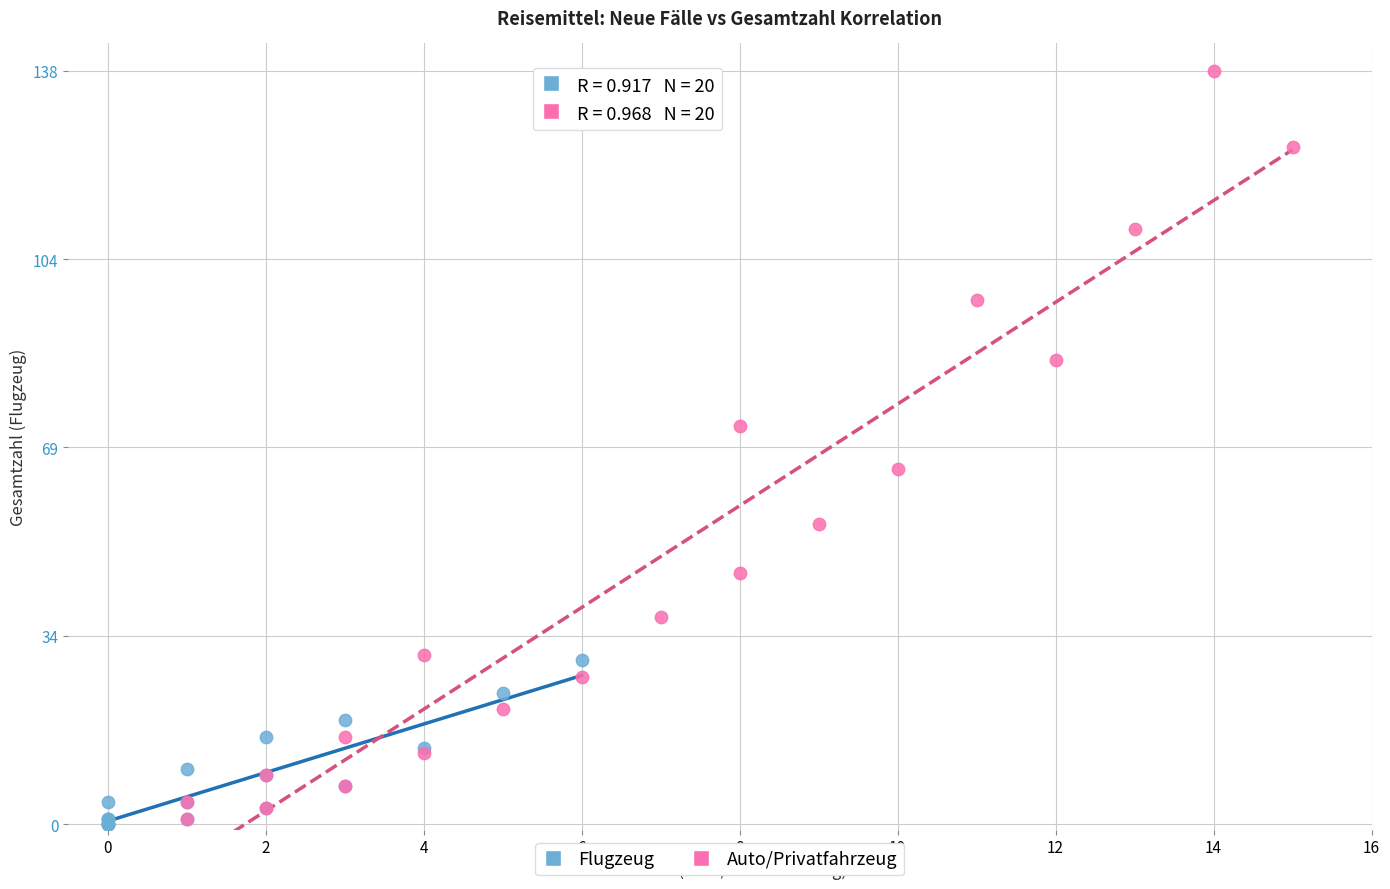

What are all the series names shown in the legend?

Flugzeug, Auto/Privatfahrzeug